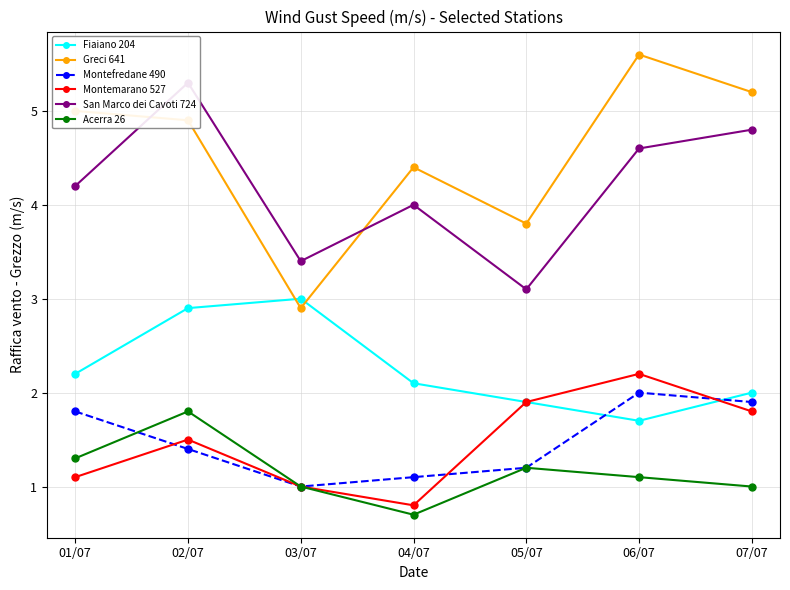

Where does the Greci 641 series first go above 4?

01/07